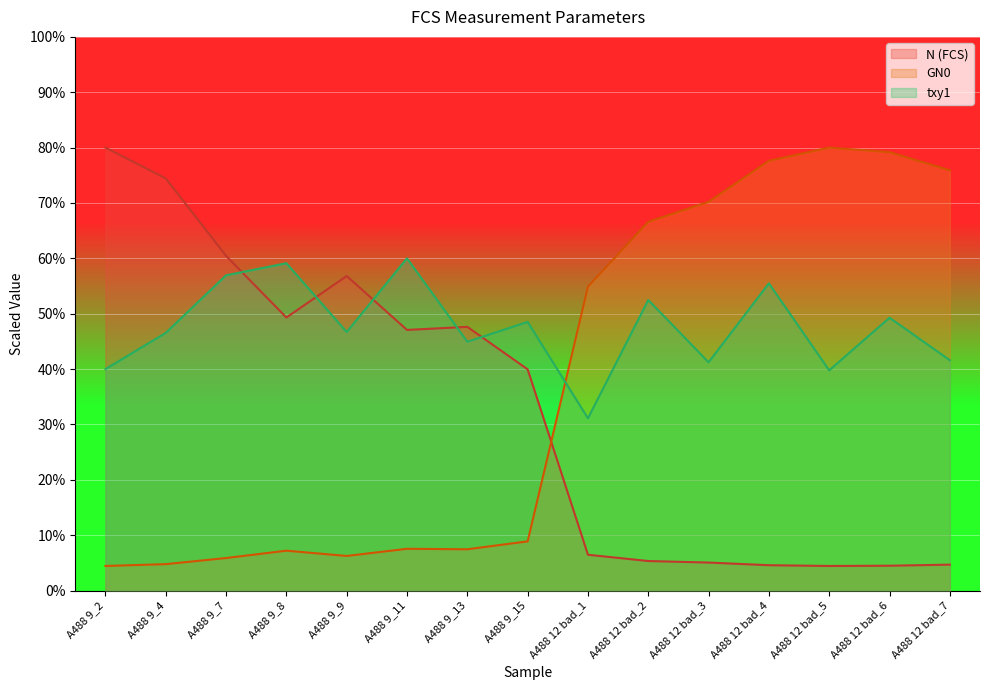

What is the total value across all series at A488 12 bad_3?

116.5